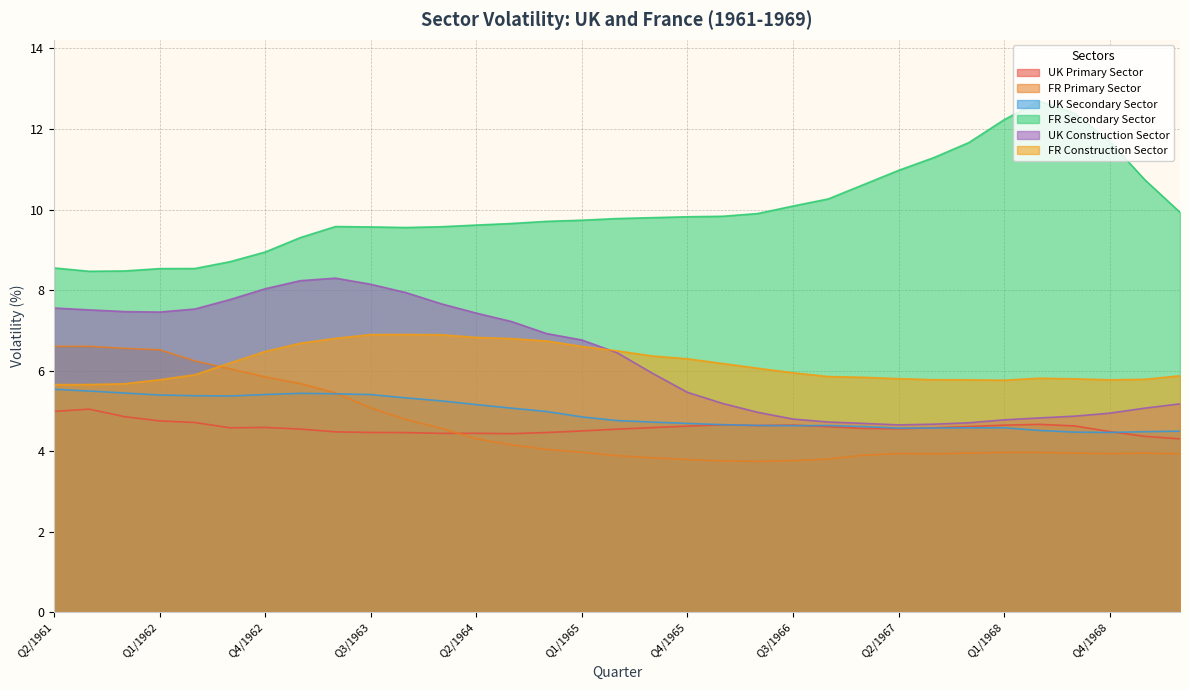

What are all the series names shown in the legend?

UK Primary Sector, FR Primary Sector, UK Secondary Sector, FR Secondary Sector, UK Construction Sector, FR Construction Sector